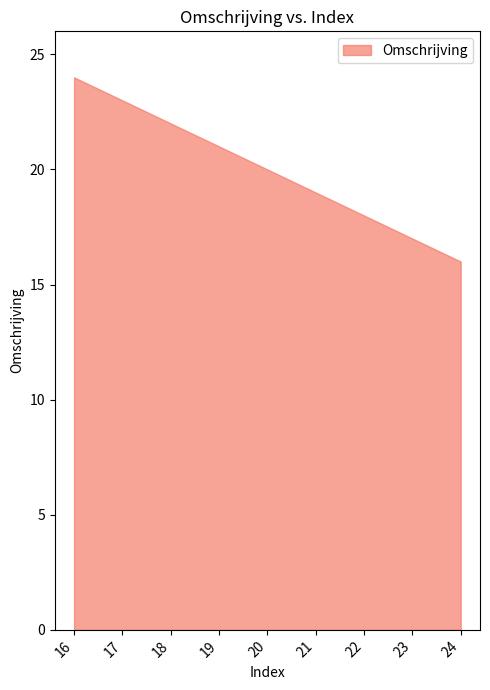

Does the chart display data point markers on the line(s)?

No